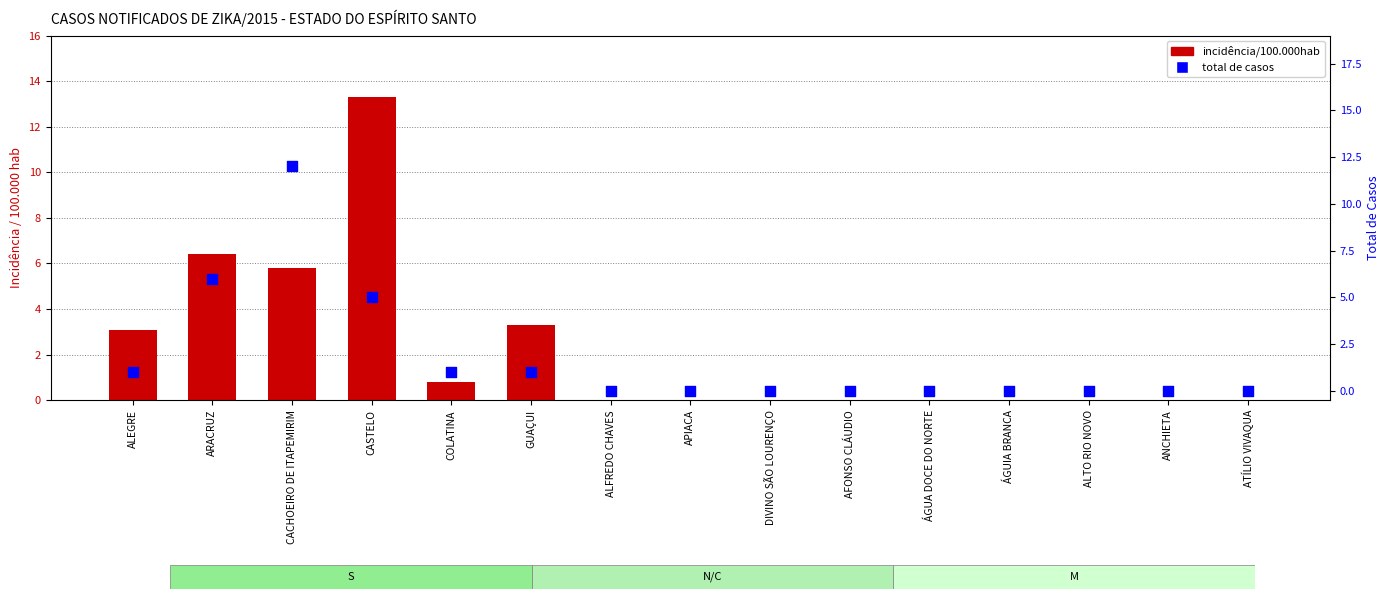

Which series has the widest spread of Y values?

incidência/100.000hab